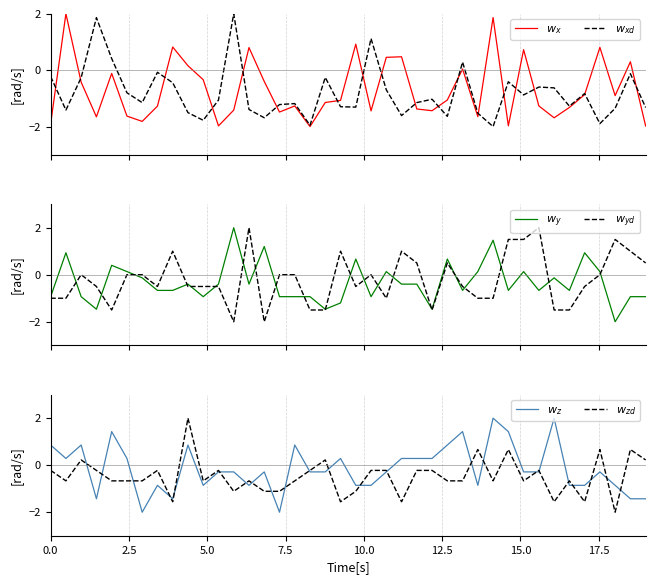

At which label is $w_y$ closest to 0?

12.5